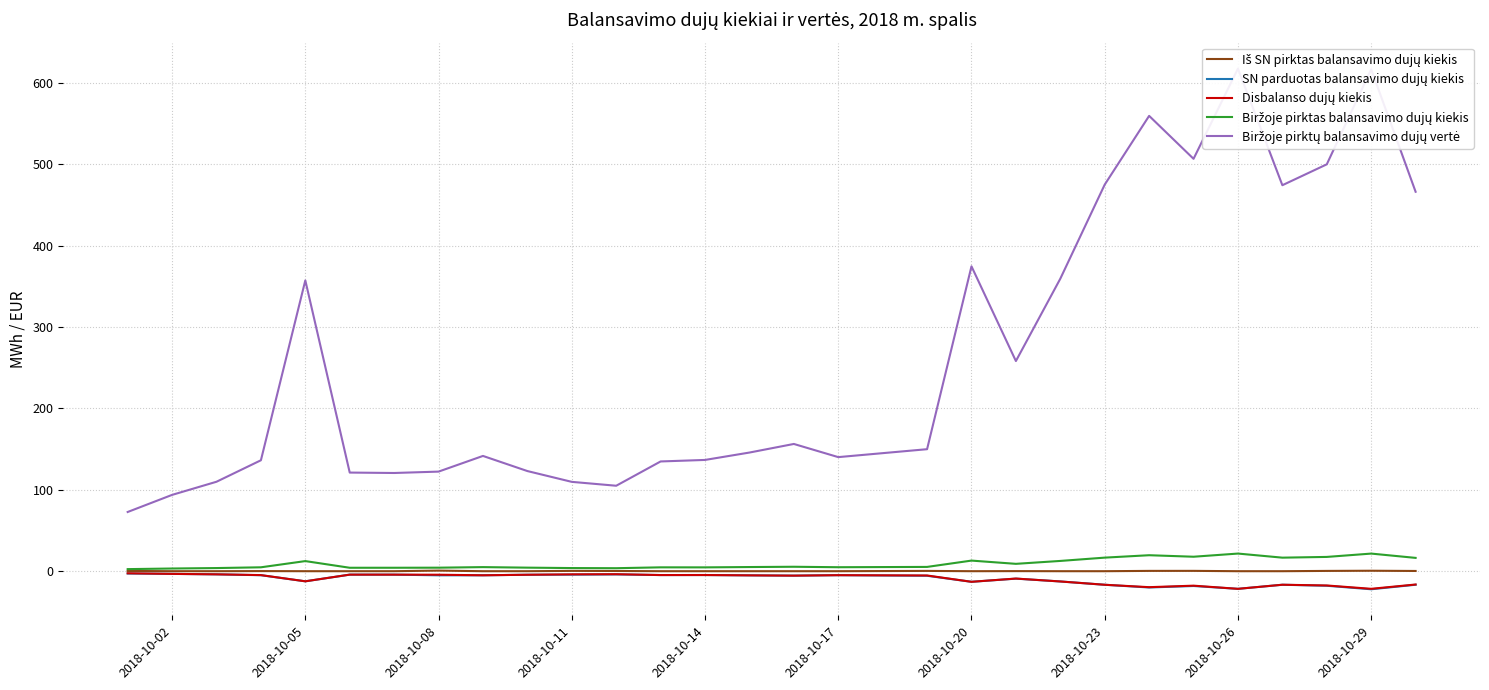

How many lines are shown in the chart?

5